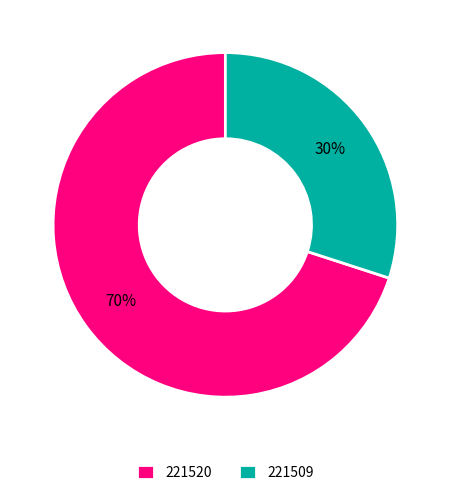

Combined, do 221509 and 221520 account for over 50%?

Yes